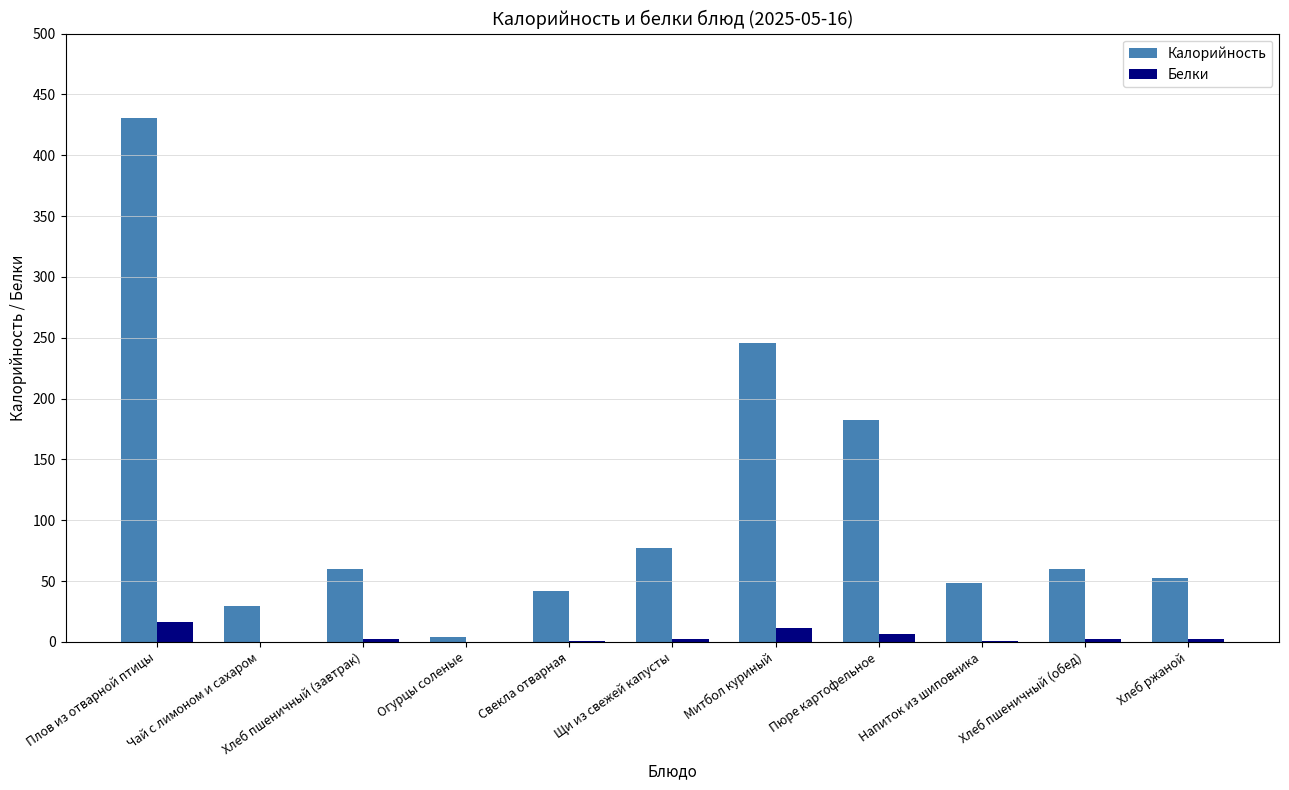

What is the greatest value displayed?

430.3